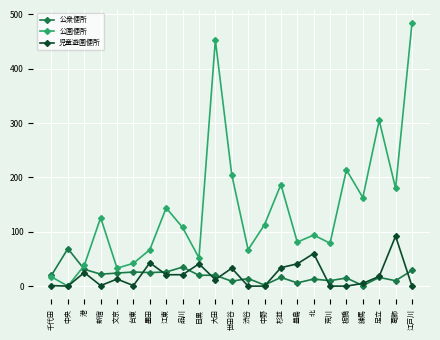

The 児童遊園便所 series shows -30 at 荒川. True or false?

False